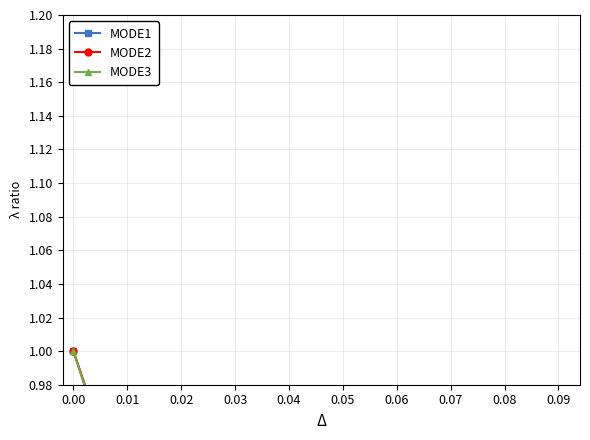

How many lines are shown in the chart?

3